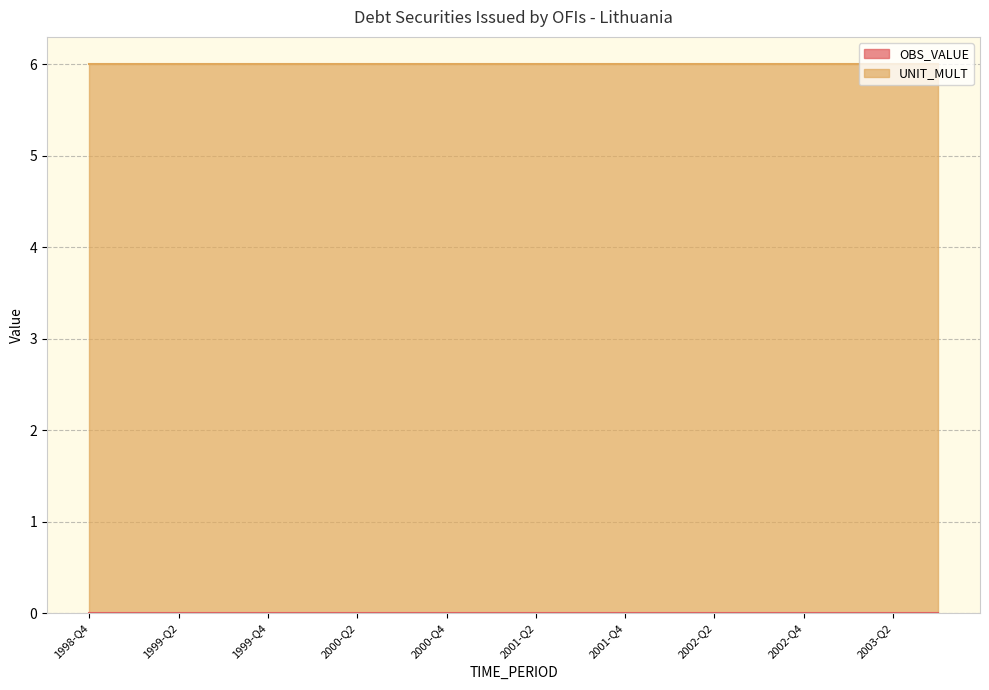

True or false: UNIT_MULT has more than 0 points higher than both neighbors.

False